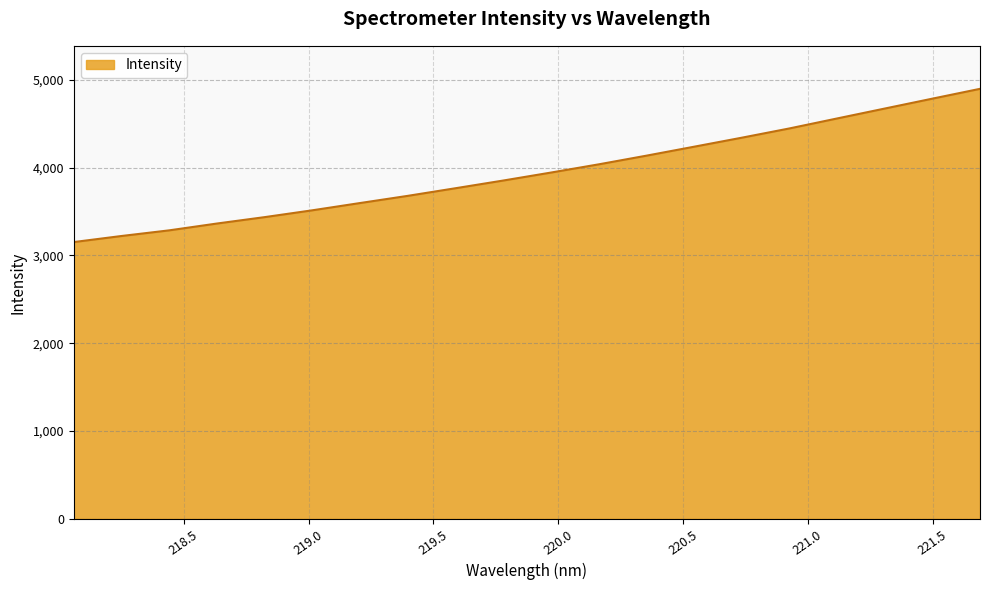

What is the greatest value displayed?

4896.3